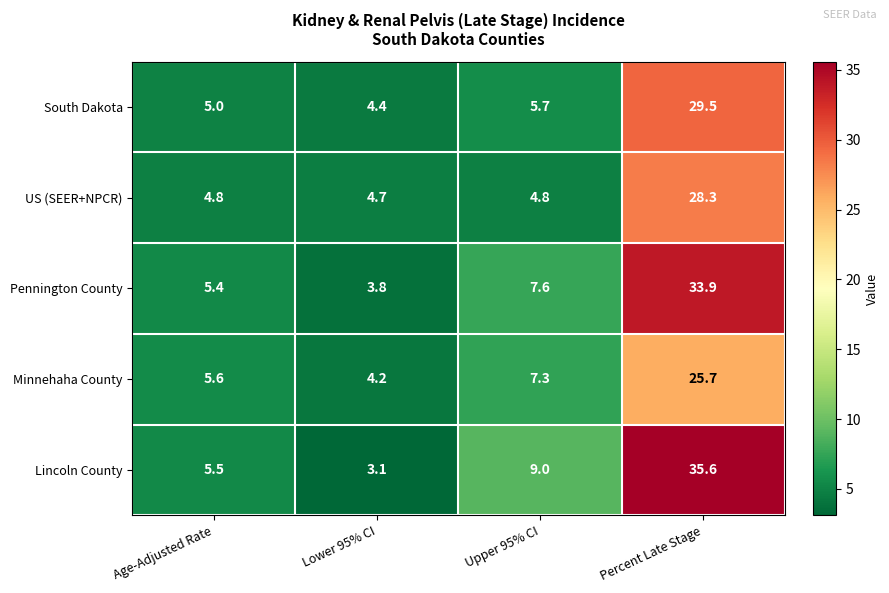

At which category does the chart reach its minimum across all series?

Lower 95% CI